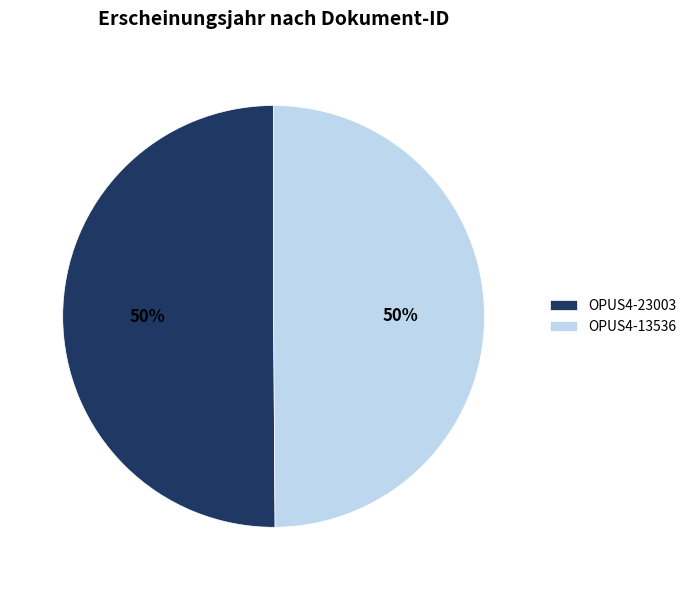

To the nearest percent, what is the combined percentage of OPUS4-13536 and OPUS4-23003?

100%